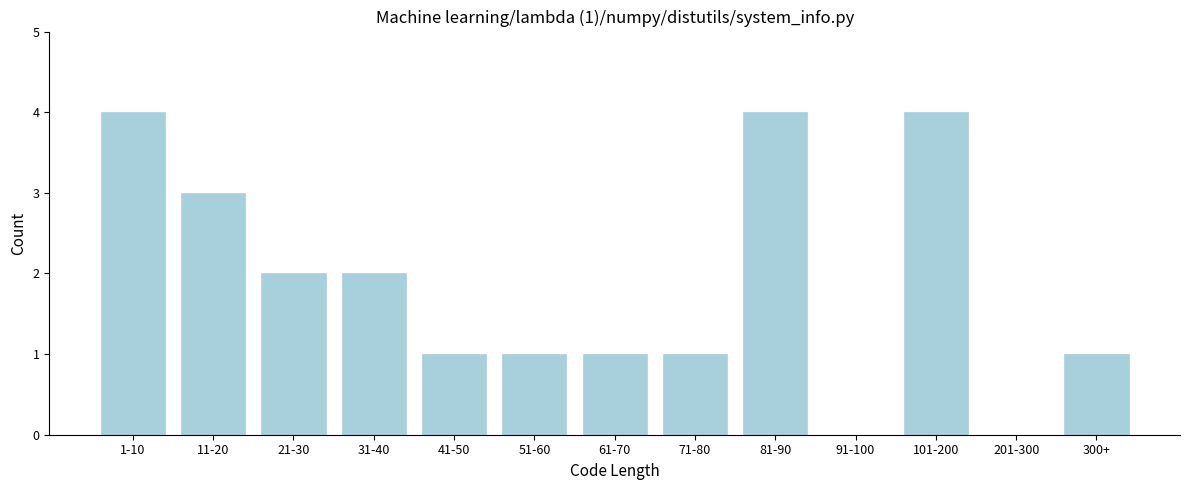

Reading left to right, transcribe all the data shown in this chart.

1-10=4	11-20=3	21-30=2	31-40=2	41-50=1	51-60=1	61-70=1	71-80=1	81-90=4	91-100=0	101-200=4	201-300=0	300+=1